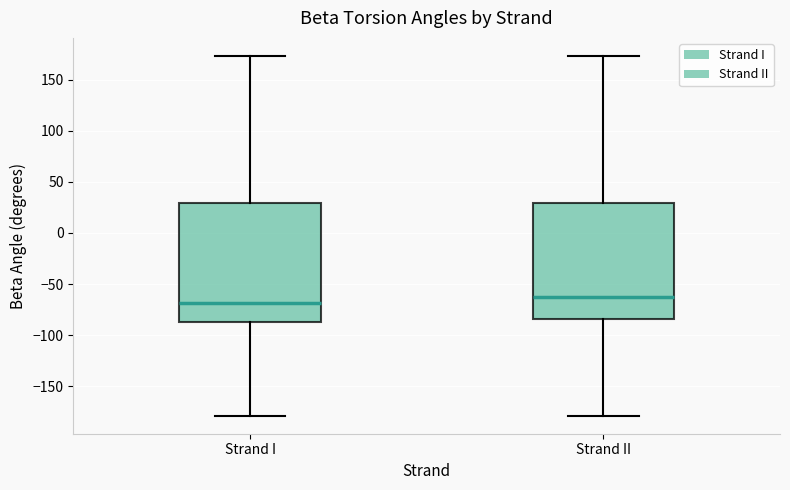

Which box has the highest median line?

Strand II